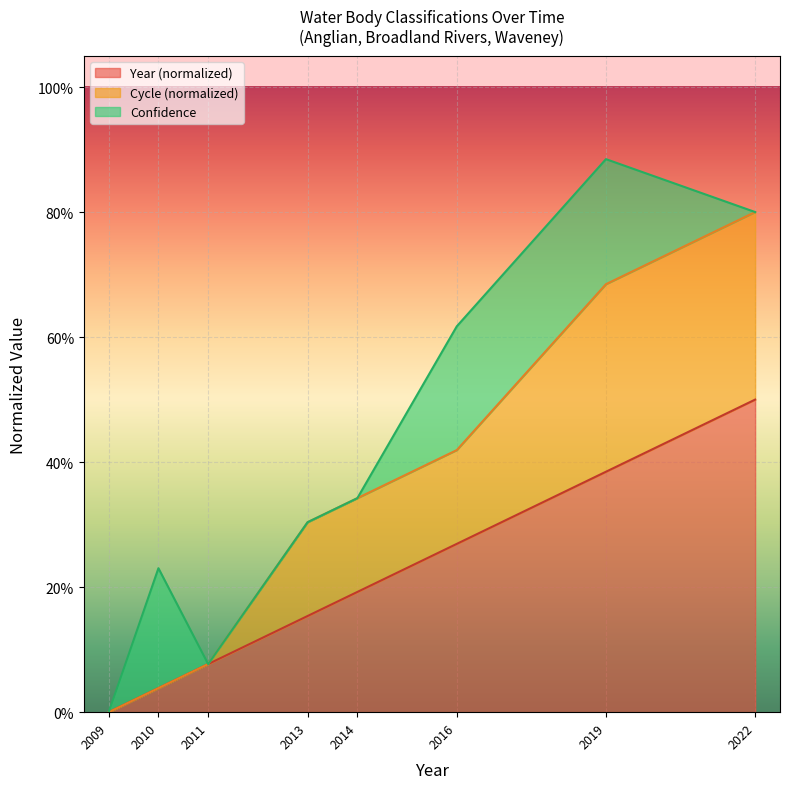

What is the value of the Year point at the 5th from the left?

0.2